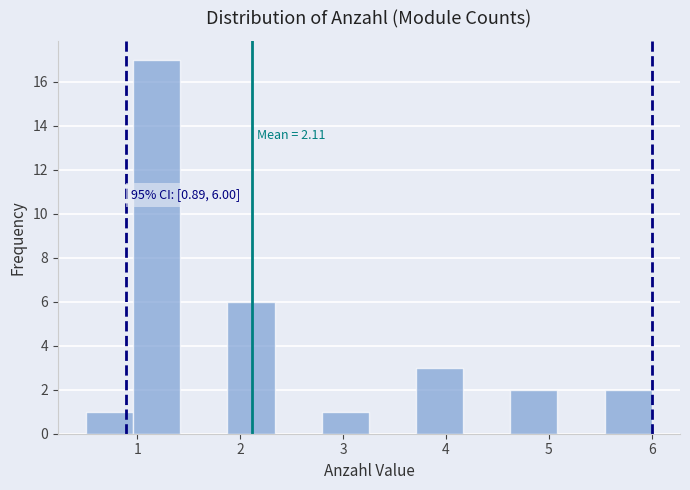

Over which range of the x-axis is the bar tallest?

1.0 to 1.4